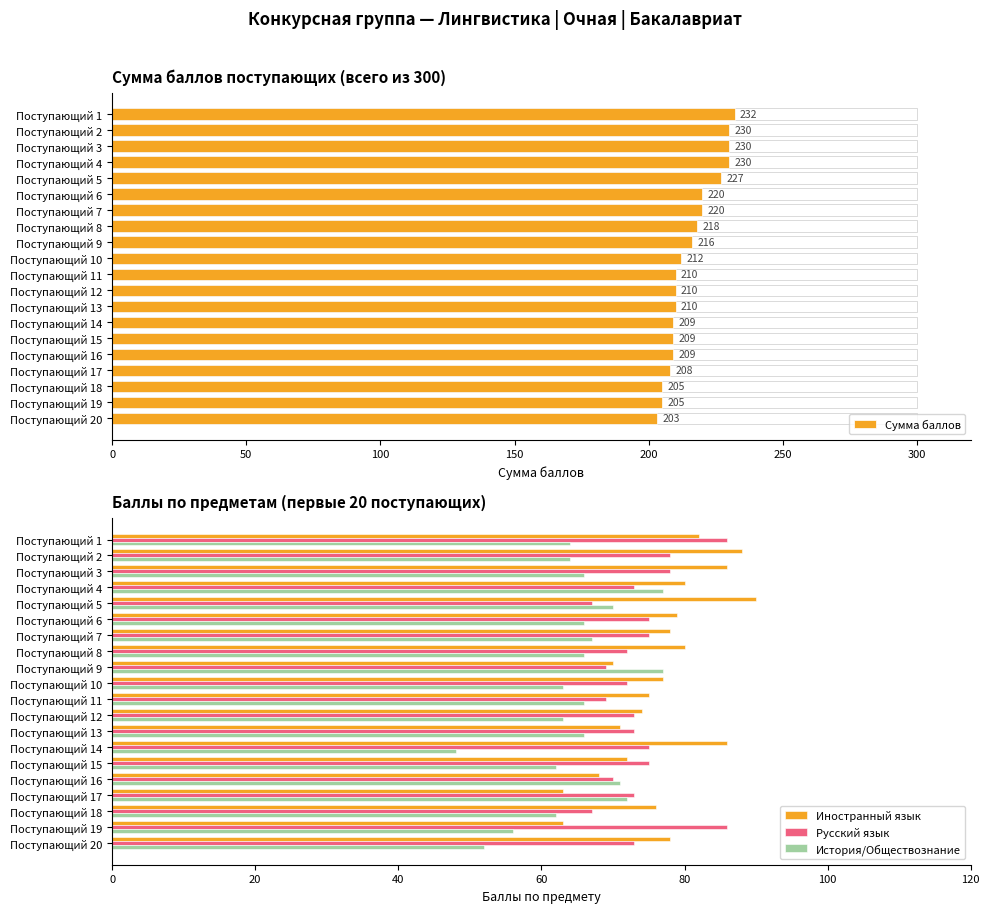

What are all the series names shown in the legend?

Сумма баллов, Иностранный язык, Русский язык, История/Обществознание